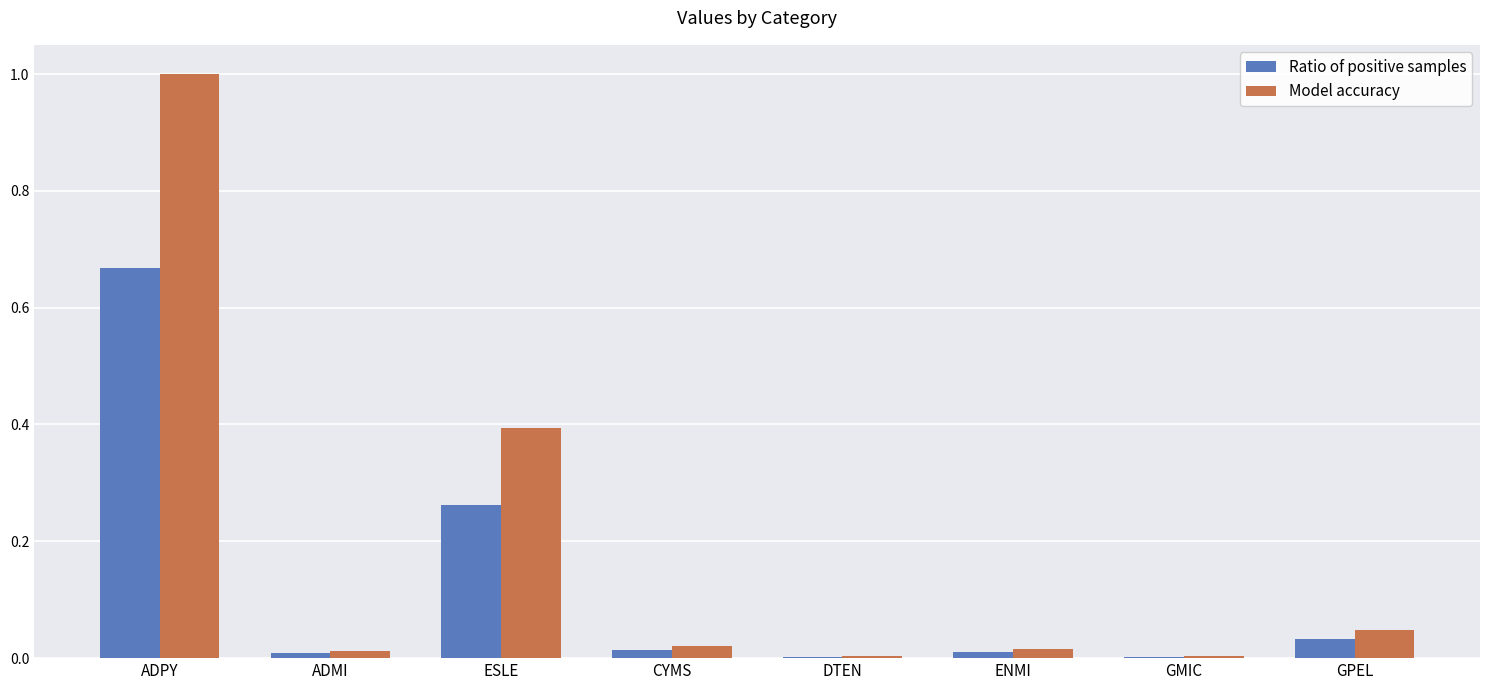

Which series changed the most between ADPY and GPEL?

Model accuracy